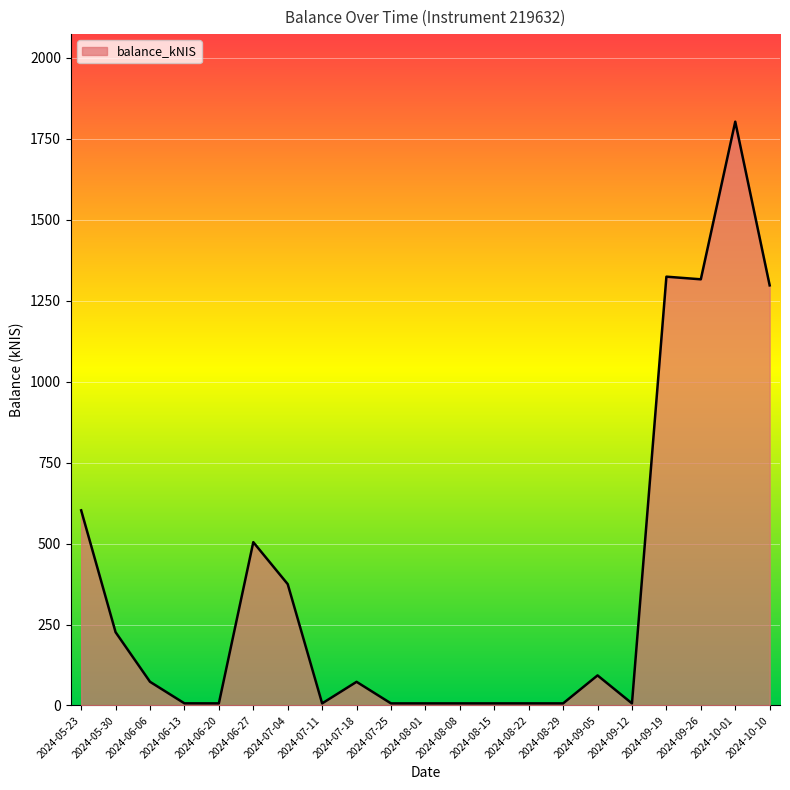

What value does the data have at 2024-07-04?

374.8